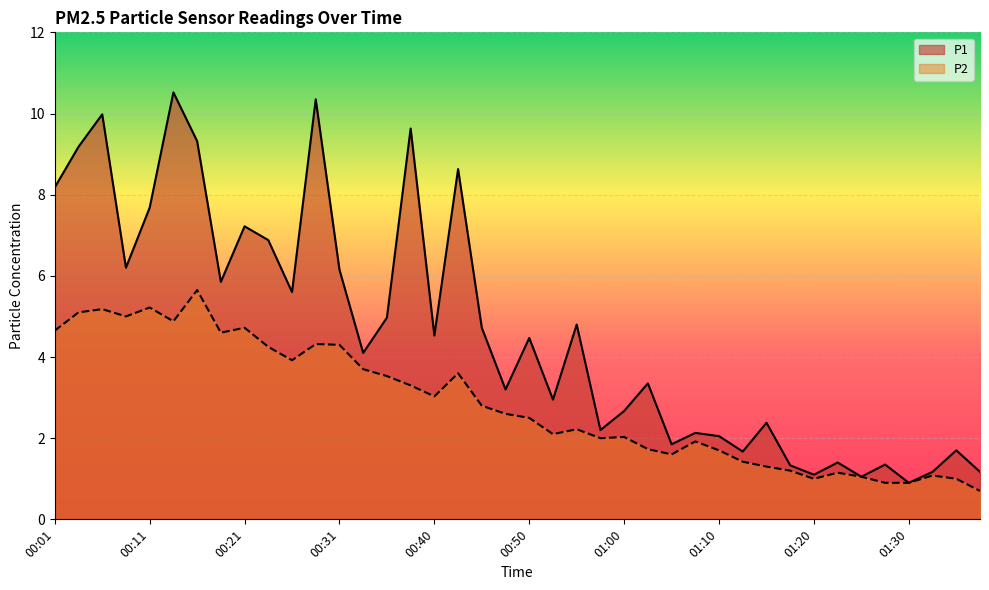

Where is the first local maximum for P2?

00:06